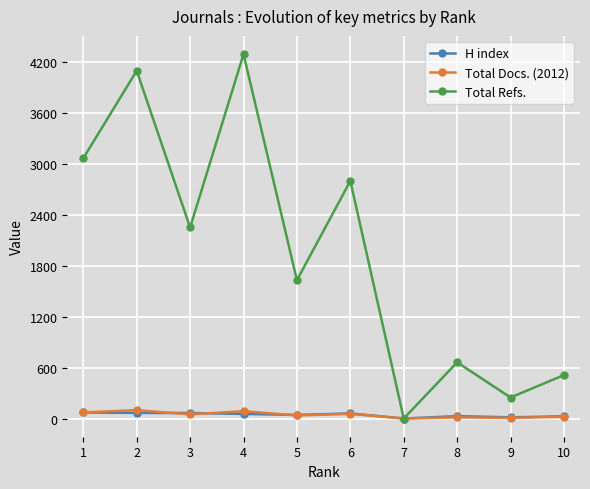

How many data points does each series have?

10